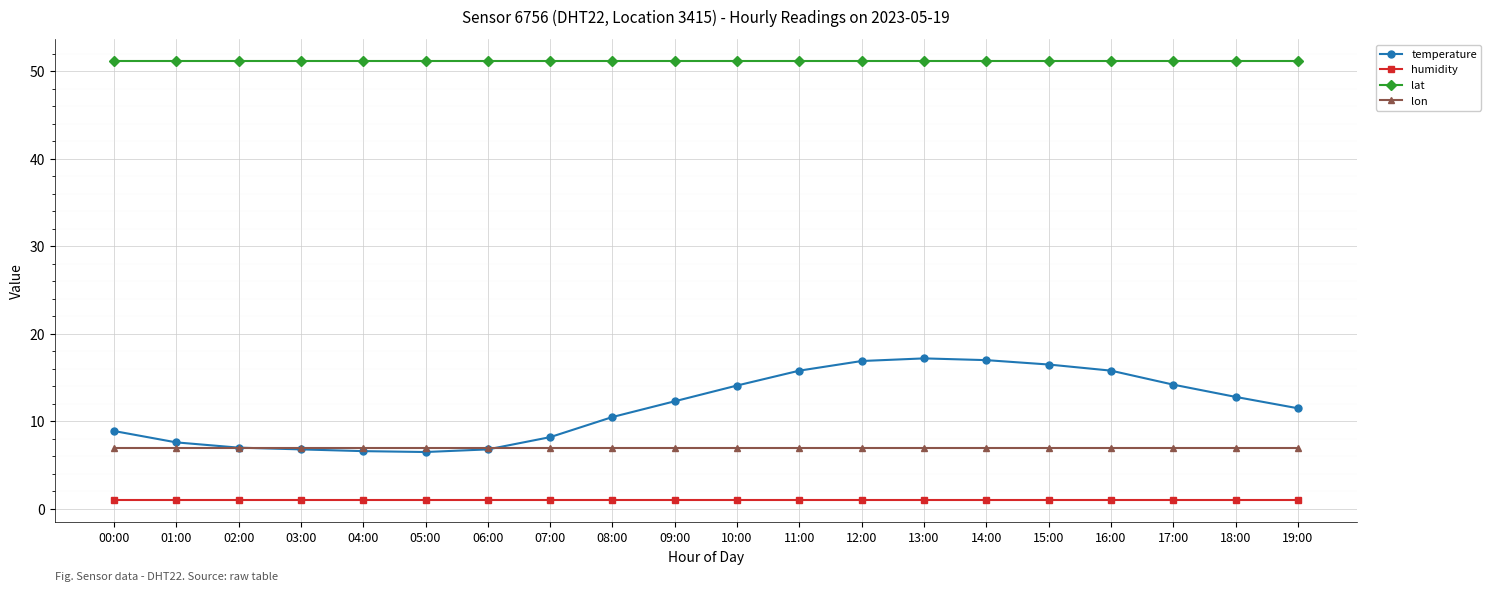

At 17:00, list the series in order from smallest to largest.

humidity, lon, temperature, lat